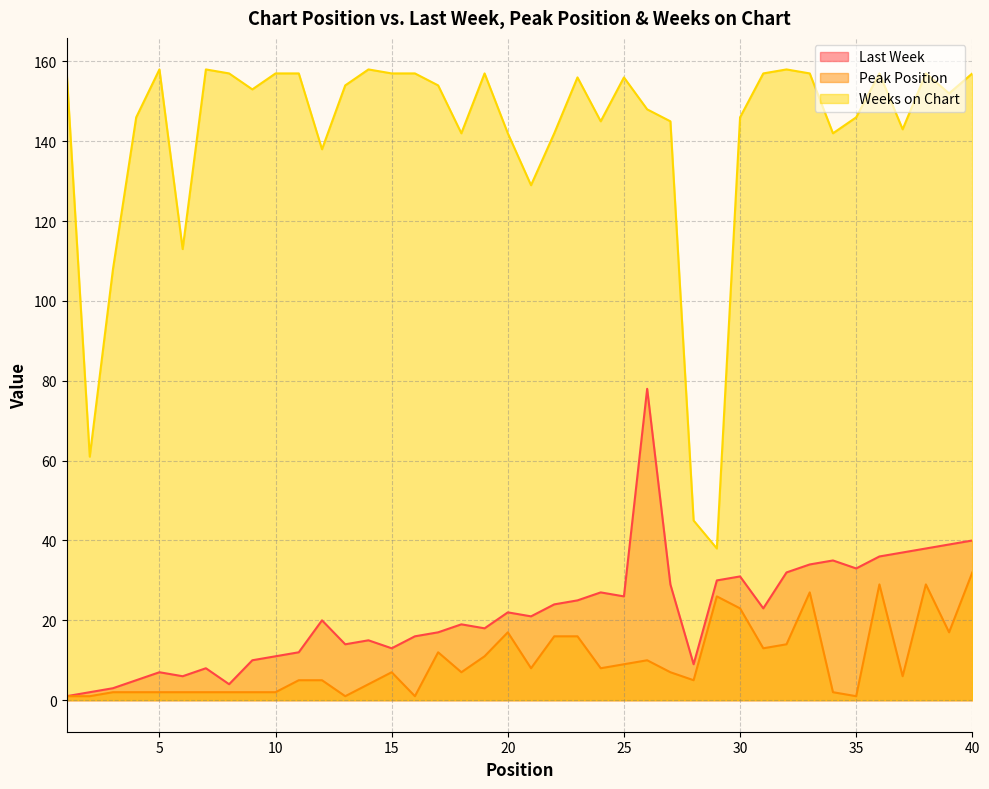

Between 19 and 30, which series saw the biggest shift?

Last Week